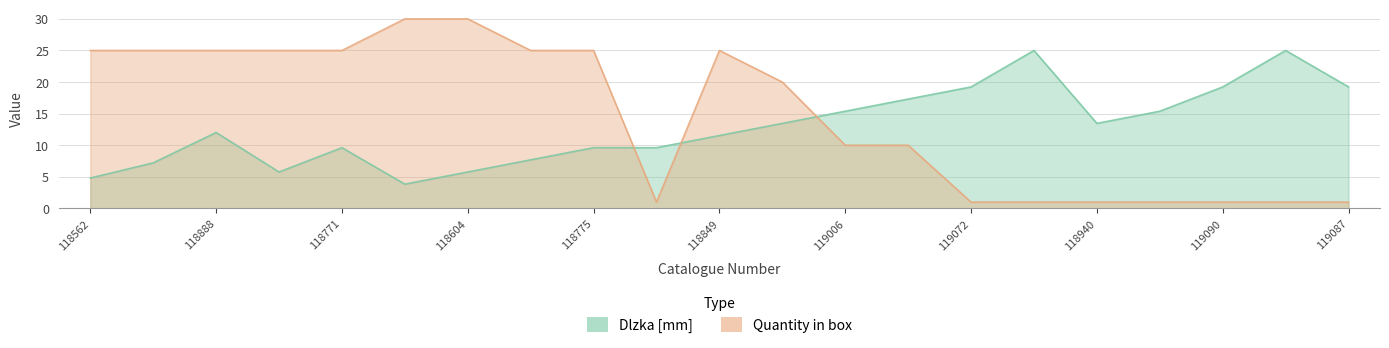

At which label does Quantity in box first exceed 20?

118562